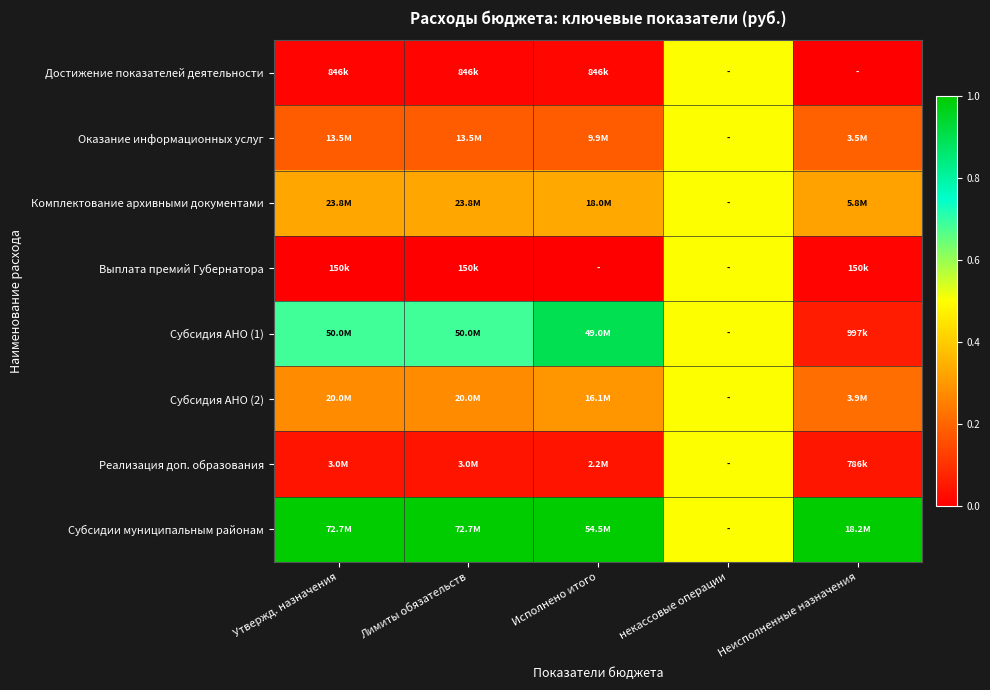

Reading left to right, list all the values displayed in this chart.

Достижение показателей деятельности: Утвержд. назначения=0.0	Лимиты обязательств=0.0	Исполнено итого=0.0	некассовые операции=0.5	Неисполненные назначения=0.0
Оказание информационных услуг: Утвержд. назначения=0.2	Лимиты обязательств=0.2	Исполнено итого=0.2	некассовые операции=0.5	Неисполненные назначения=0.2
Комплектование архивными документами: Утвержд. назначения=0.3	Лимиты обязательств=0.3	Исполнено итого=0.3	некассовые операции=0.5	Неисполненные назначения=0.3
Выплата премий Губернатора: Утвержд. назначения=0.0	Лимиты обязательств=0.0	Исполнено итого=0.0	некассовые операции=0.5	Неисполненные назначения=0.0
Субсидия АНО (1): Утвержд. назначения=0.7	Лимиты обязательств=0.7	Исполнено итого=0.9	некассовые операции=0.5	Неисполненные назначения=0.1
Субсидия АНО (2): Утвержд. назначения=0.3	Лимиты обязательств=0.3	Исполнено итого=0.3	некассовые операции=0.5	Неисполненные назначения=0.2
Реализация доп. образования: Утвержд. назначения=0.0	Лимиты обязательств=0.0	Исполнено итого=0.0	некассовые операции=0.5	Неисполненные назначения=0.0
Субсидии муниципальным районам: Утвержд. назначения=1.0	Лимиты обязательств=1.0	Исполнено итого=1.0	некассовые операции=0.5	Неисполненные назначения=1.0